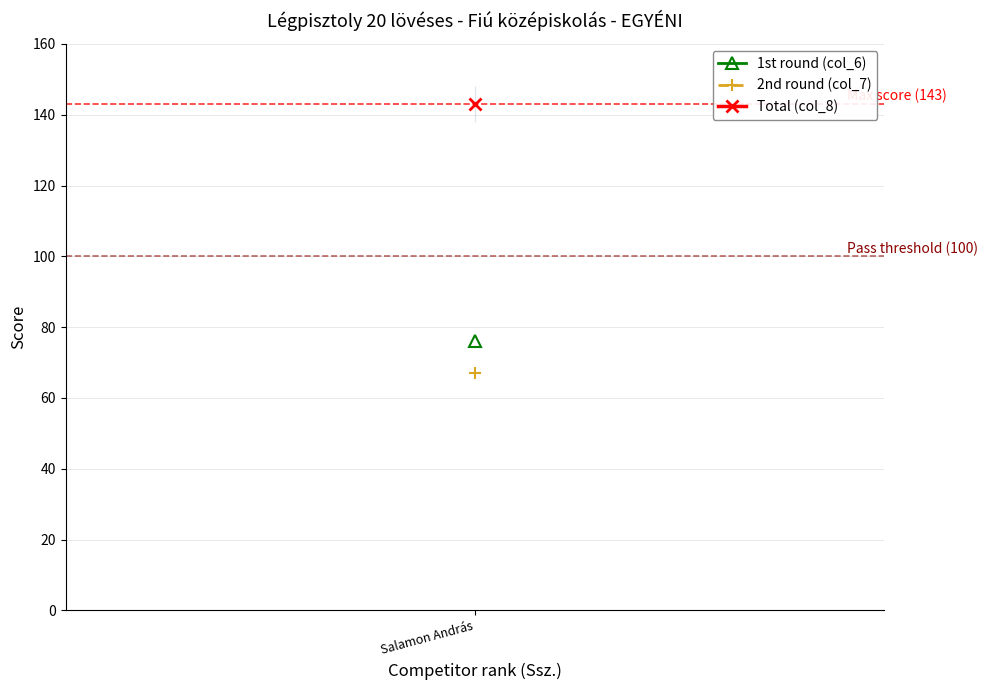

What is the sum of all 1st round (col_6) values?

76